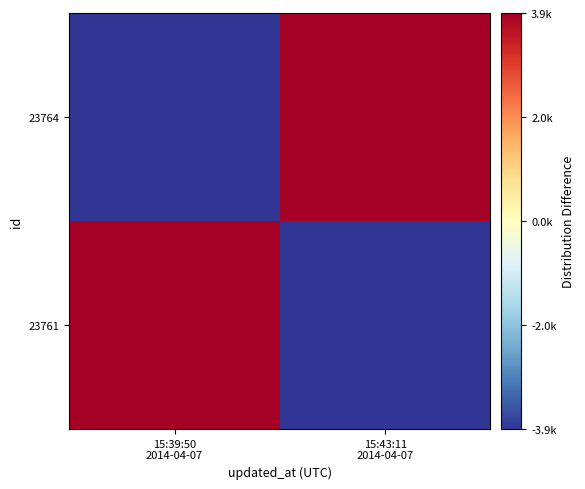

At which category is the sum across all series the highest?

15:39:50
2014-04-07